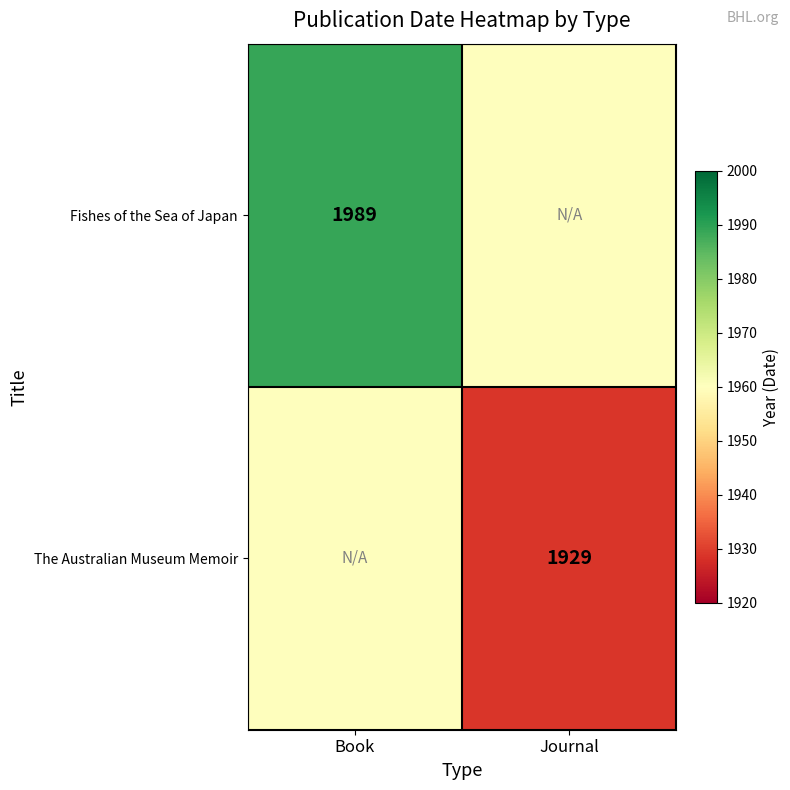

Which label corresponds to the largest value in the chart?

Book